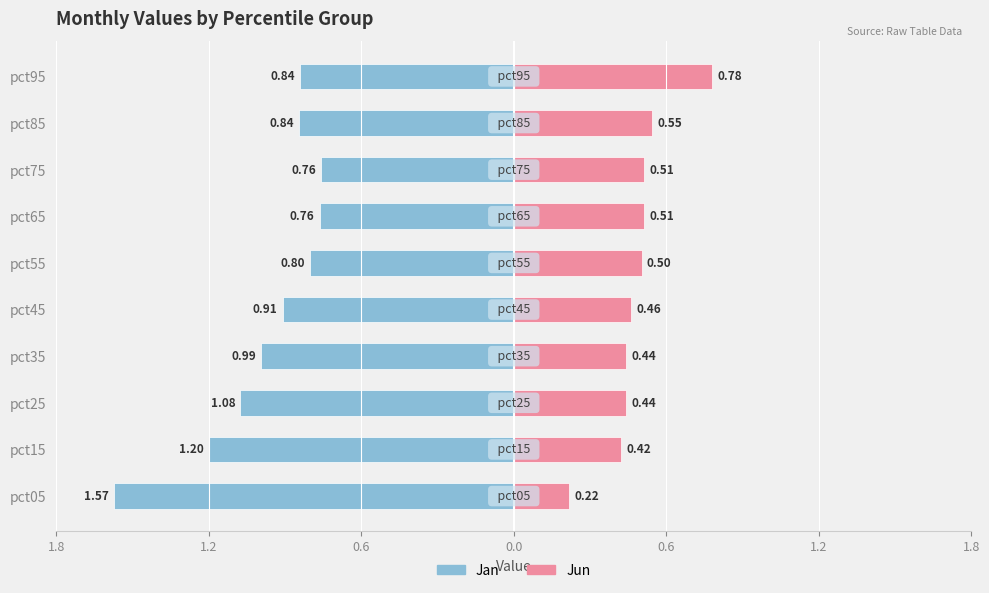

True or false: Jun has a value of 0.5 at pct75.

True